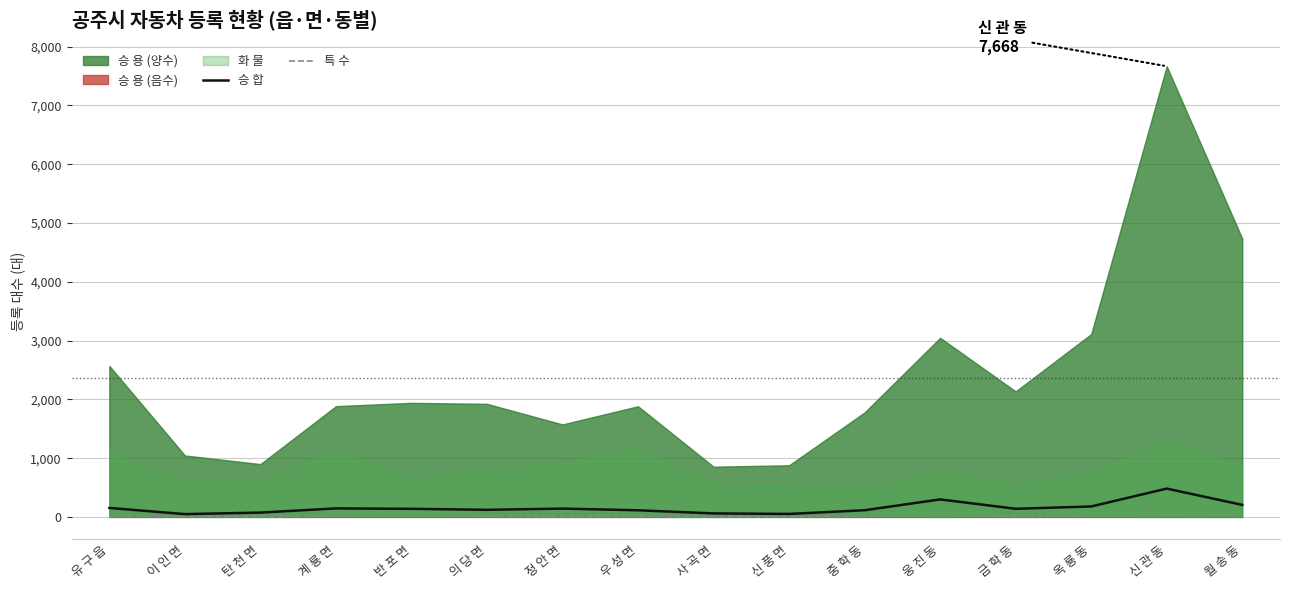

Reading left to right, list all the values displayed in this chart.

승 합: 153	48	74	145	138	121	142	113	60	51	114	298	139	178	482	205
특 수: 11	7	2	15	19	11	2	10	1	3	11	25	8	17	26	25